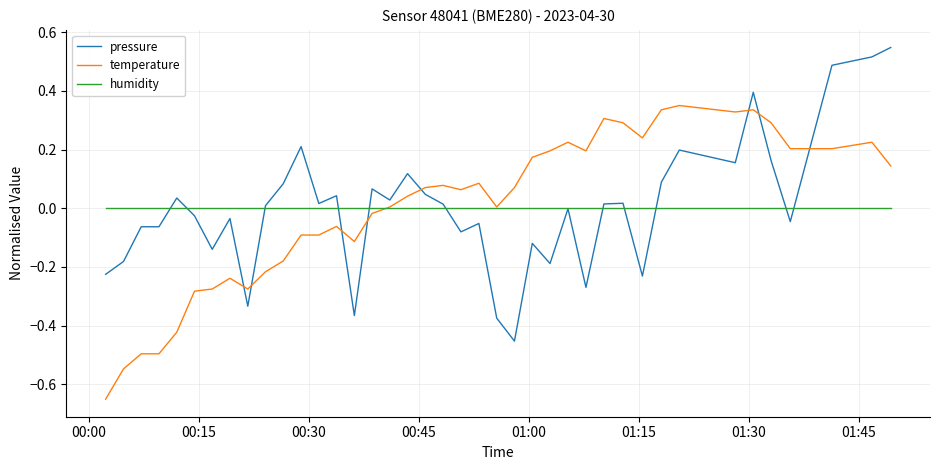

Rank the series by their maximum value, from lowest to highest.

humidity, temperature, pressure